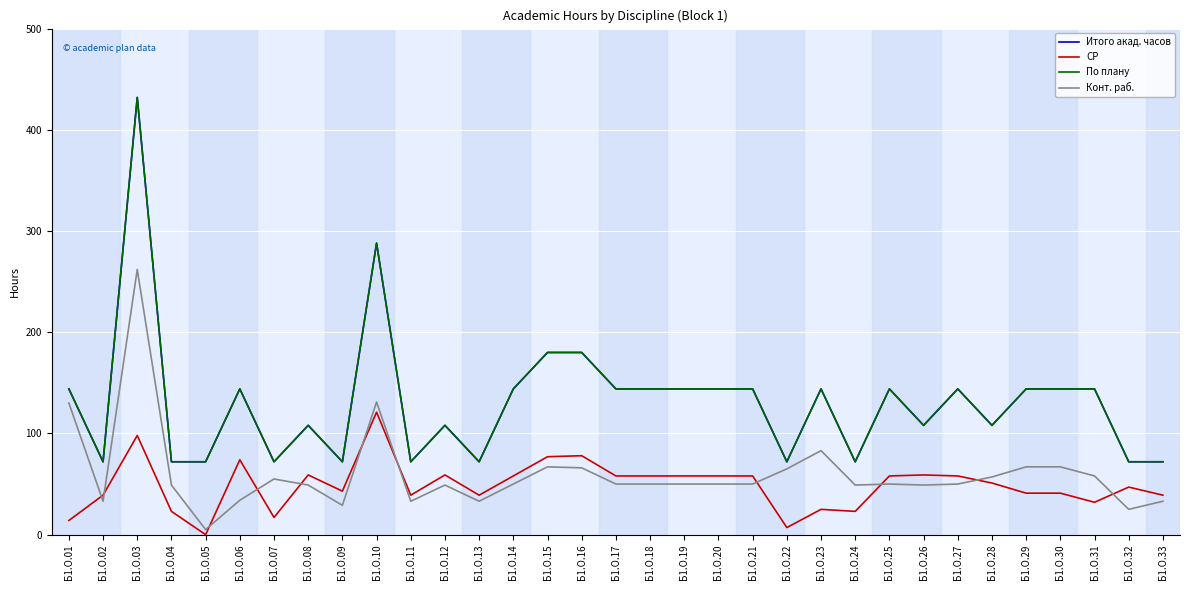

Reading left to right, extract all data points from this chart.

Итого акад. часов: Б1.О.01=144	Б1.О.02=72	Б1.О.03=432	Б1.О.04=72	Б1.О.05=72	Б1.О.06=144	Б1.О.07=72	Б1.О.08=108	Б1.О.09=72	Б1.О.10=288	Б1.О.11=72	Б1.О.12=108	Б1.О.13=72	Б1.О.14=144	Б1.О.15=180	Б1.О.16=180	Б1.О.17=144	Б1.О.18=144	Б1.О.19=144	Б1.О.20=144	Б1.О.21=144	Б1.О.22=72	Б1.О.23=144	Б1.О.24=72	Б1.О.25=144	Б1.О.26=108	Б1.О.27=144	Б1.О.28=108	Б1.О.29=144	Б1.О.30=144	Б1.О.31=144	Б1.О.32=72	Б1.О.33=72
СР: Б1.О.01=14	Б1.О.02=39	Б1.О.03=98	Б1.О.04=23	Б1.О.05=0	Б1.О.06=74	Б1.О.07=17	Б1.О.08=59	Б1.О.09=43	Б1.О.10=121	Б1.О.11=39	Б1.О.12=59	Б1.О.13=39	Б1.О.14=58	Б1.О.15=77	Б1.О.16=78	Б1.О.17=58	Б1.О.18=58	Б1.О.19=58	Б1.О.20=58	Б1.О.21=58	Б1.О.22=7	Б1.О.23=25	Б1.О.24=23	Б1.О.25=58	Б1.О.26=59	Б1.О.27=58	Б1.О.28=51	Б1.О.29=41	Б1.О.30=41	Б1.О.31=32	Б1.О.32=47	Б1.О.33=39
По плану: Б1.О.01=144	Б1.О.02=72	Б1.О.03=432	Б1.О.04=72	Б1.О.05=72	Б1.О.06=144	Б1.О.07=72	Б1.О.08=108	Б1.О.09=72	Б1.О.10=288	Б1.О.11=72	Б1.О.12=108	Б1.О.13=72	Б1.О.14=144	Б1.О.15=180	Б1.О.16=180	Б1.О.17=144	Б1.О.18=144	Б1.О.19=144	Б1.О.20=144	Б1.О.21=144	Б1.О.22=72	Б1.О.23=144	Б1.О.24=72	Б1.О.25=144	Б1.О.26=108	Б1.О.27=144	Б1.О.28=108	Б1.О.29=144	Б1.О.30=144	Б1.О.31=144	Б1.О.32=72	Б1.О.33=72
Конт. раб.: Б1.О.01=130	Б1.О.02=33	Б1.О.03=262	Б1.О.04=49	Б1.О.05=5	Б1.О.06=34	Б1.О.07=55	Б1.О.08=49	Б1.О.09=29	Б1.О.10=131	Б1.О.11=33	Б1.О.12=49	Б1.О.13=33	Б1.О.14=50	Б1.О.15=67	Б1.О.16=66	Б1.О.17=50	Б1.О.18=50	Б1.О.19=50	Б1.О.20=50	Б1.О.21=50	Б1.О.22=65	Б1.О.23=83	Б1.О.24=49	Б1.О.25=50	Б1.О.26=49	Б1.О.27=50	Б1.О.28=57	Б1.О.29=67	Б1.О.30=67	Б1.О.31=58	Б1.О.32=25	Б1.О.33=33